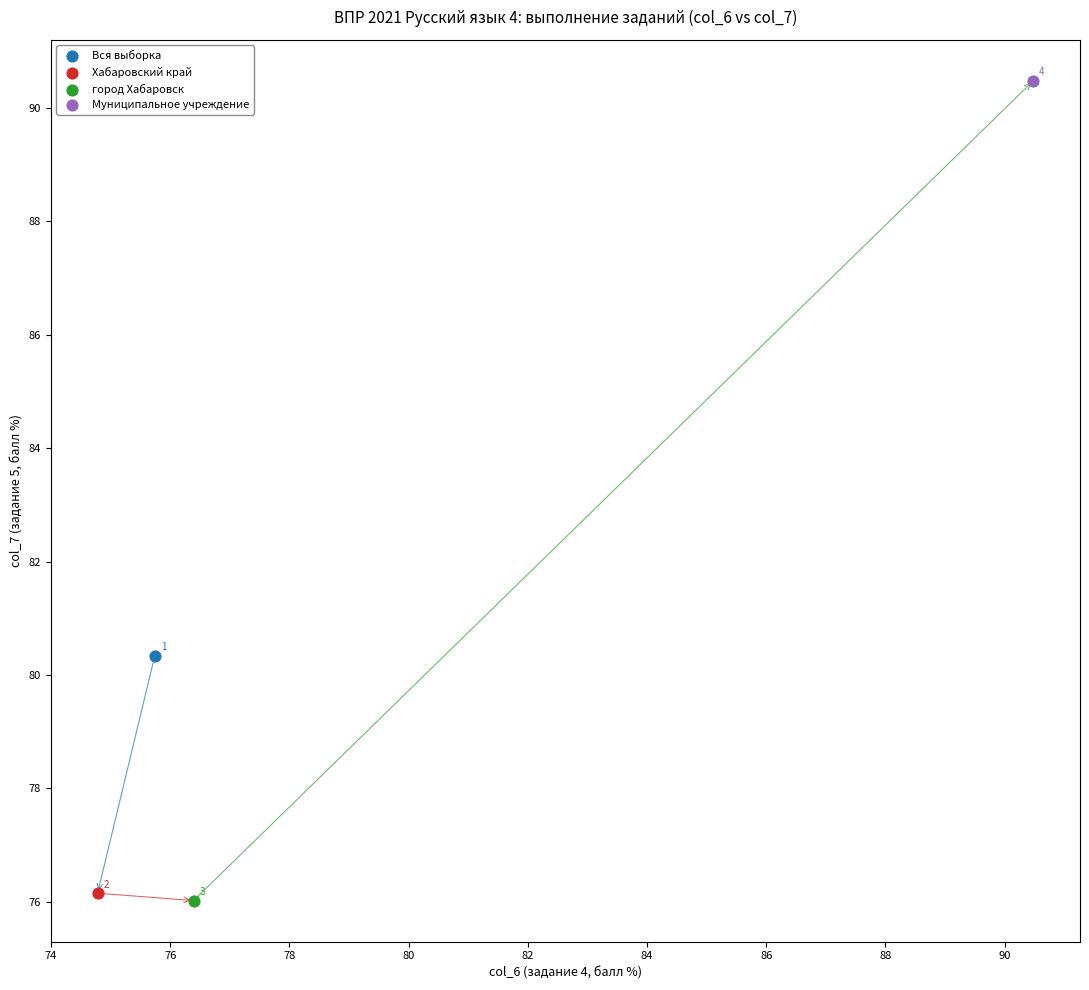

What are all the series names shown in the legend?

Вся выборка, Хабаровский край, город Хабаровск, Муниципальное учреждение